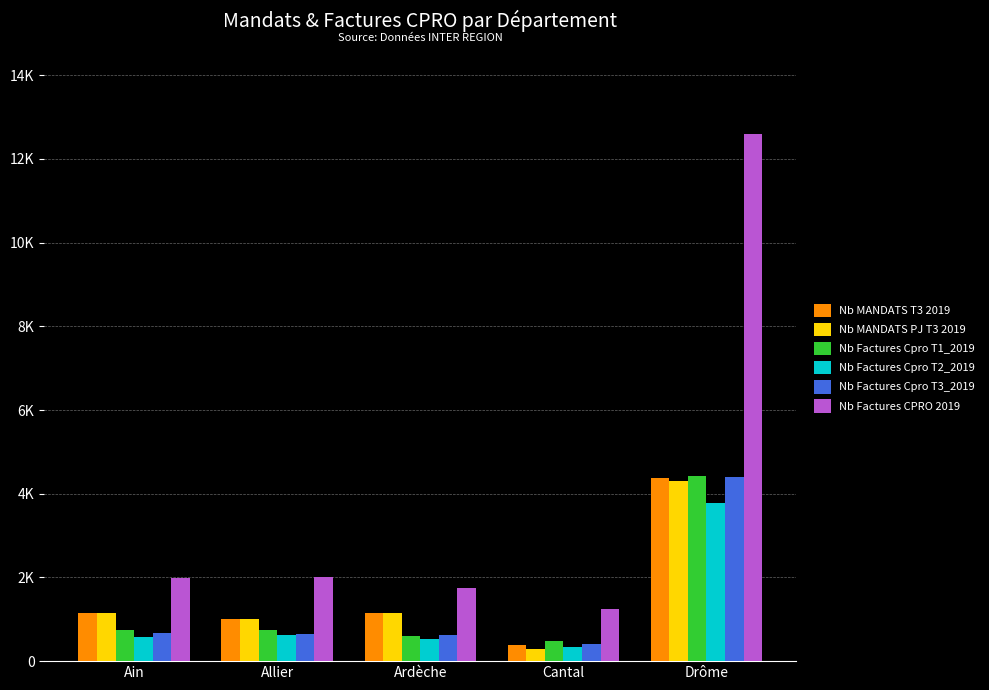

Does the chart contain any negative values?

No